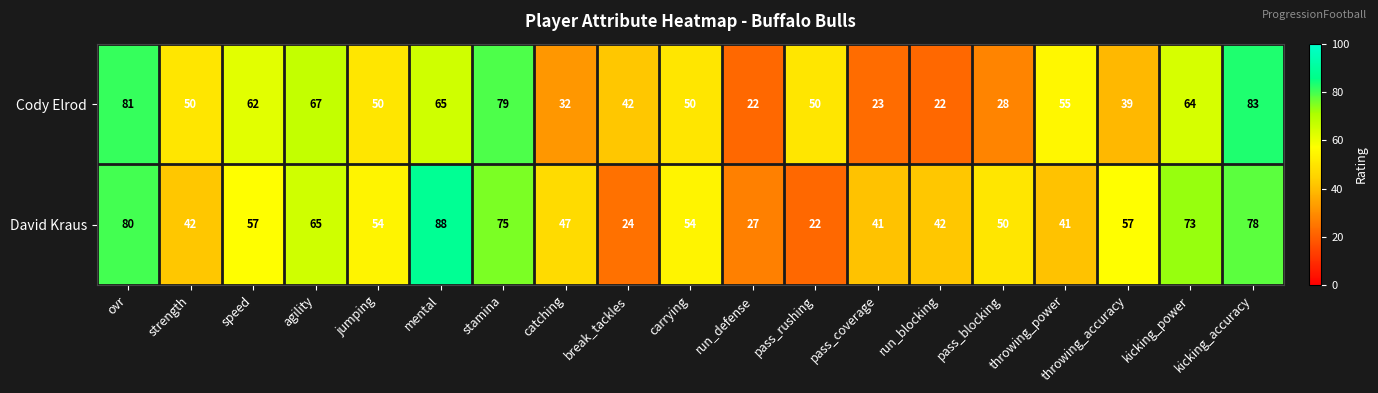

What value does the David Kraus series have at jumping?

54